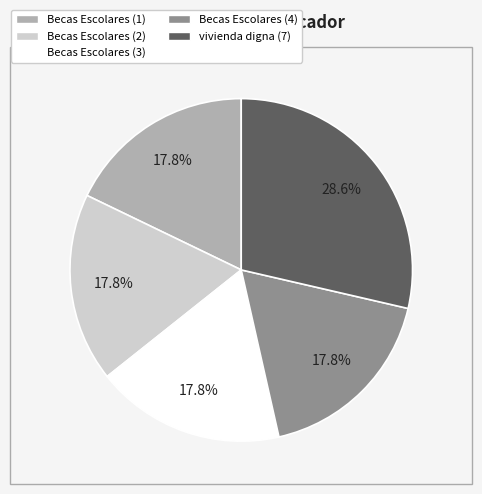

Is there any slice that represents more than half of the pie?

No